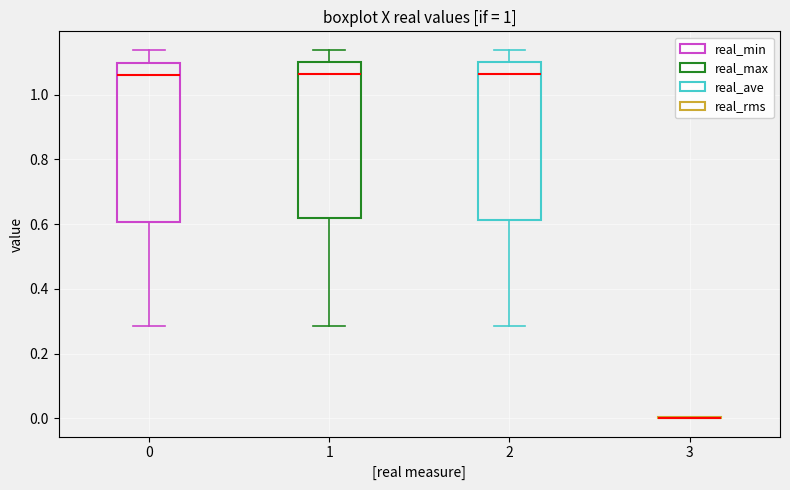

Reading left to right, read every box against the y-axis: the position of its median line, the range the box covers, and the ends of its whiskers. The values are not printed on the chart, so give them approximately, as read against the axis.

0: median 1.06, box 0.60 to 1.10, whiskers 0.28 to 1.14
1: median 1.06, box 0.62 to 1.10, whiskers 0.28 to 1.14
2: median 1.06, box 0.62 to 1.10, whiskers 0.28 to 1.14
3: box collapsed to a line at 0.00, whiskers 0.00 to 0.00